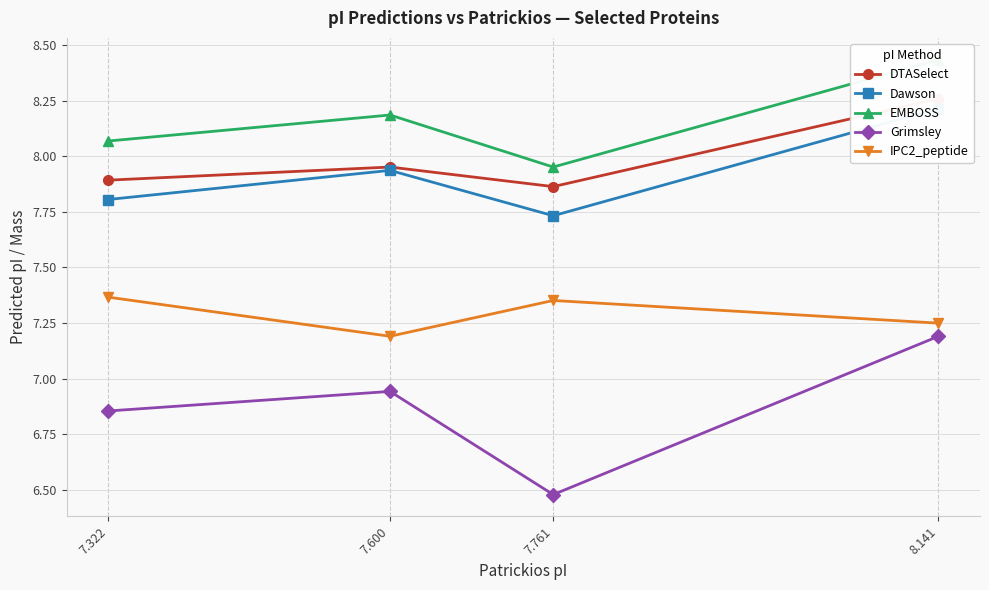

What position from the left is 7.761?

3